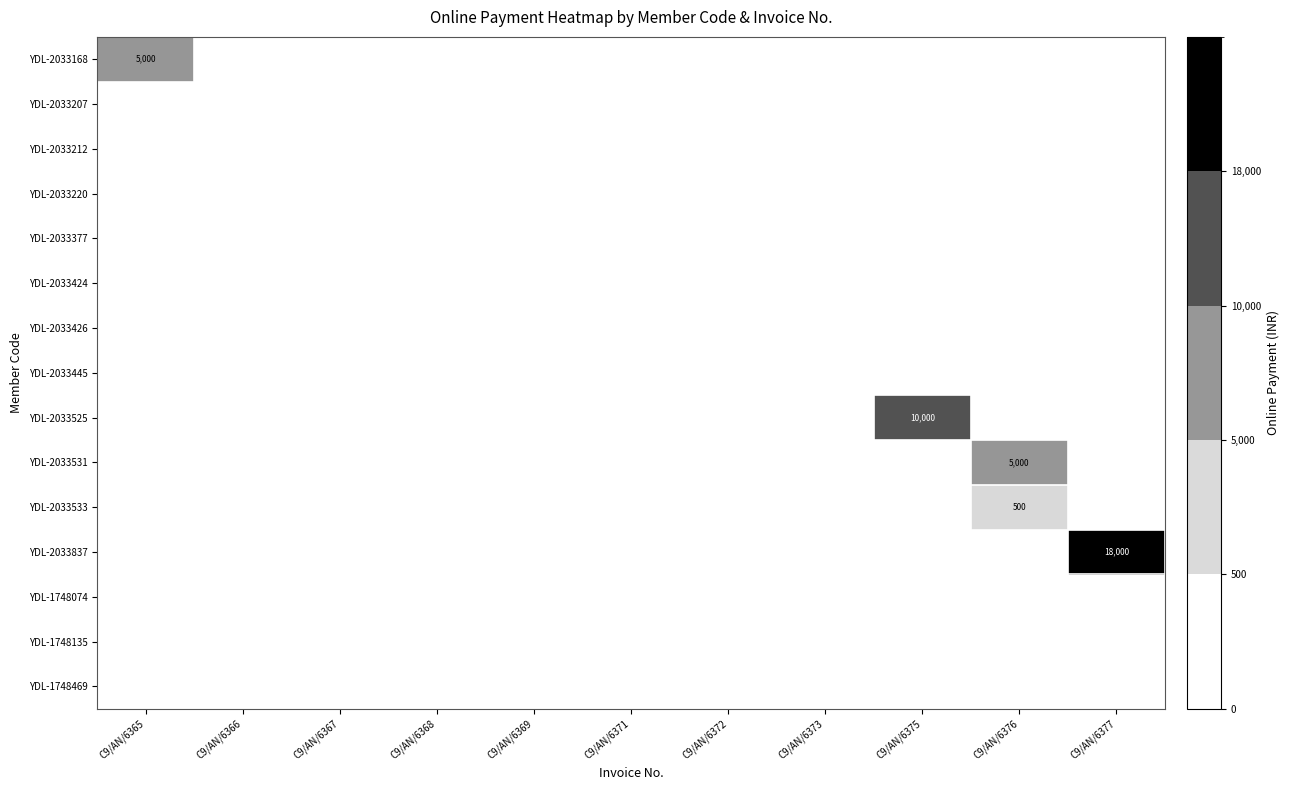

Is it true that YDL-1748074 equals 0 at C9/AN/6367?

True